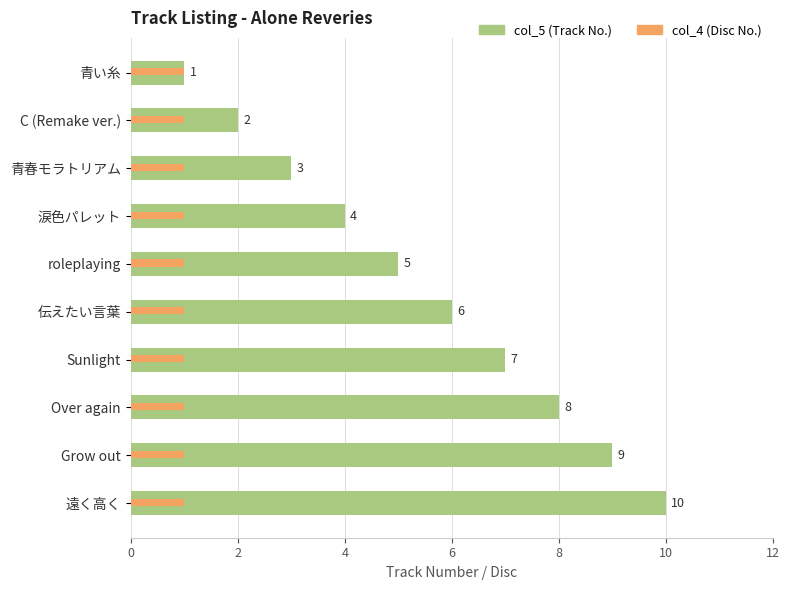

Which series changed the most between 青春モラトリアム and 遠く高く?

col_5 (Track No.)